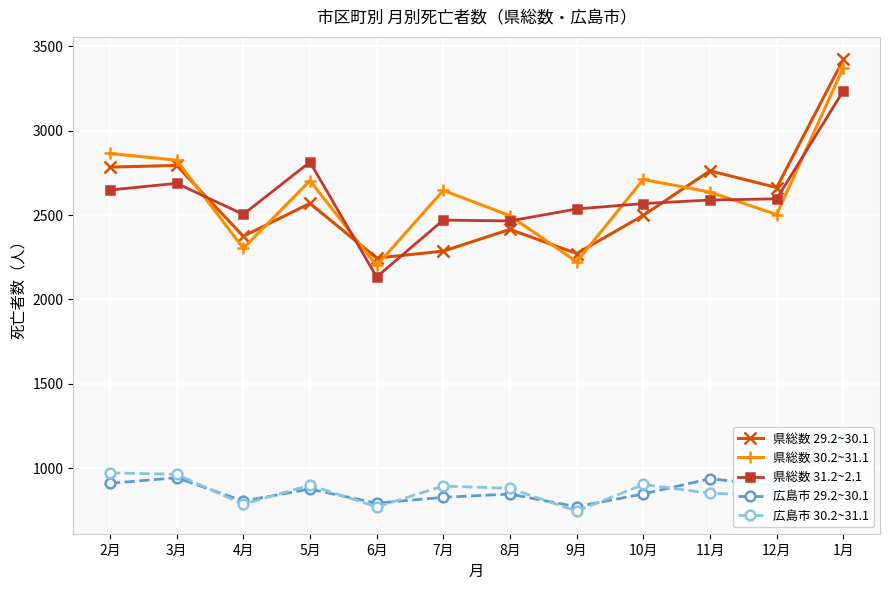

What value does the 県総数 29.2~30.1 series have at 3月, to the nearest 100?

2800